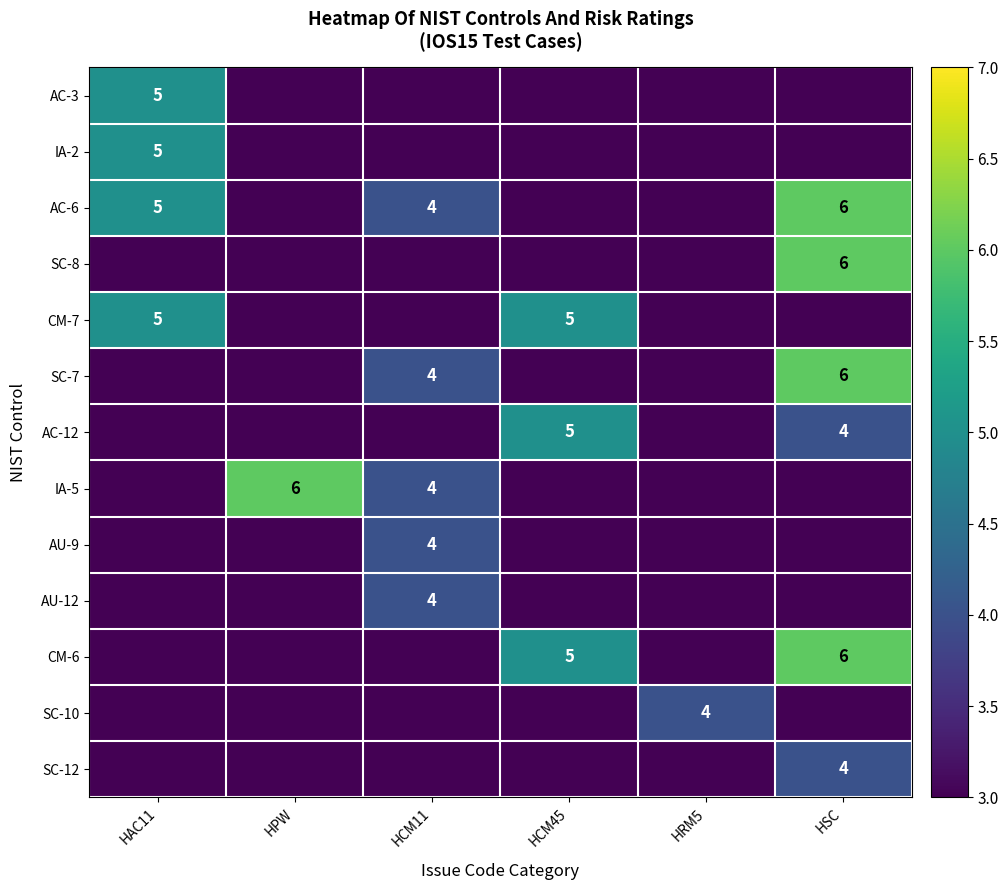

Is it true that AC-12 equals 5 at HCM45?

True